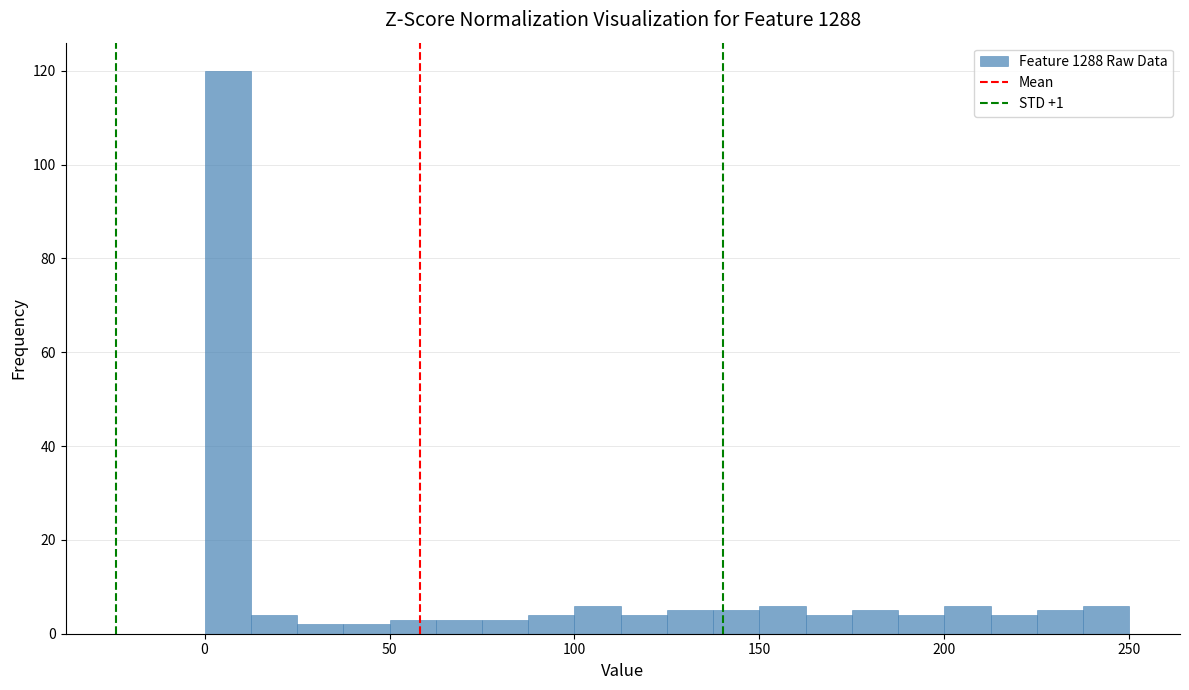

Read against the x-axis, roughly where is the centre of the tallest bar?

5